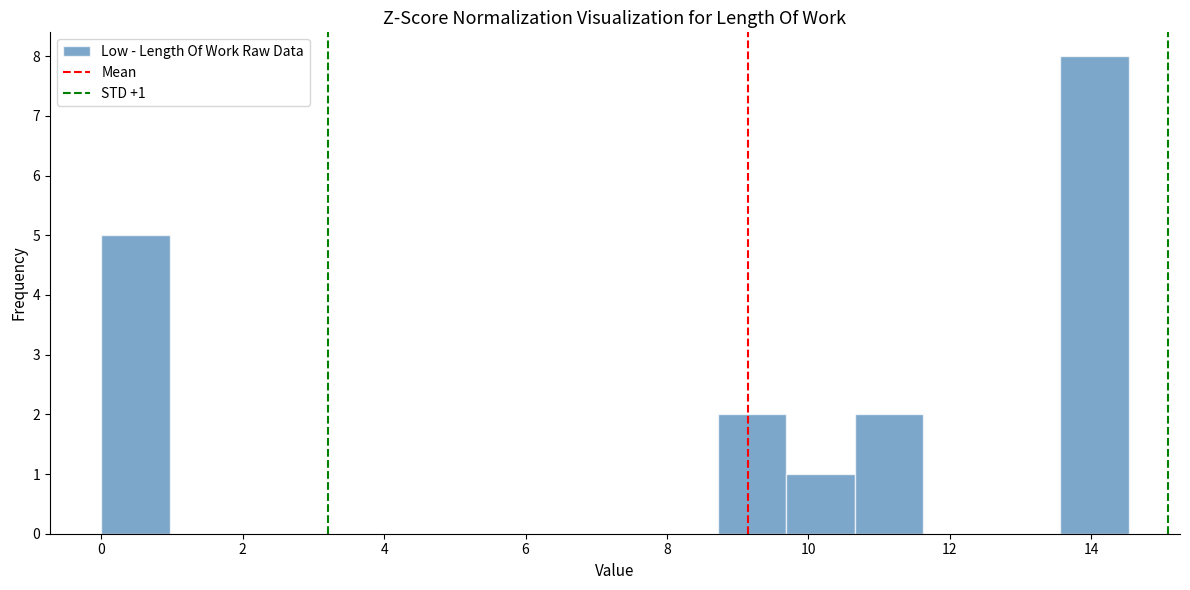

Which range on the x-axis has the tallest bar?

13.6 to 14.6